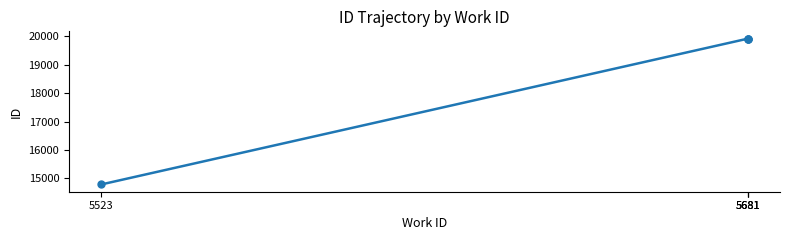

At which label does the data first exceed 19916?

5681